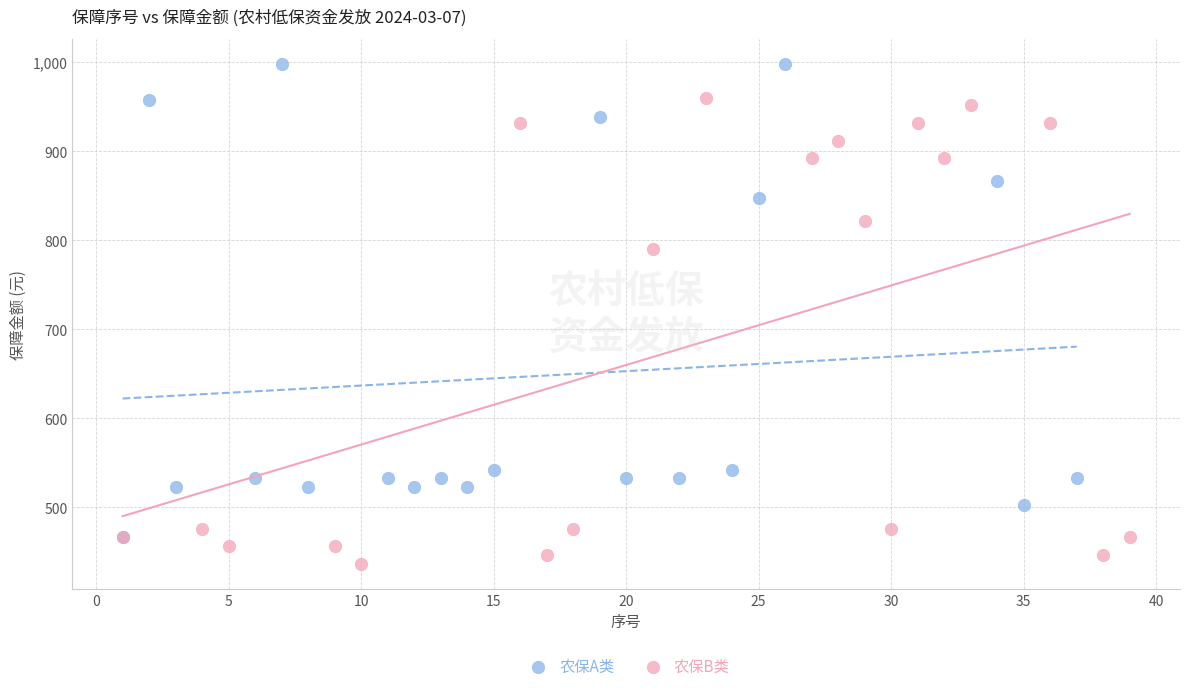

Which series contains the lowest Y value?

农保B类